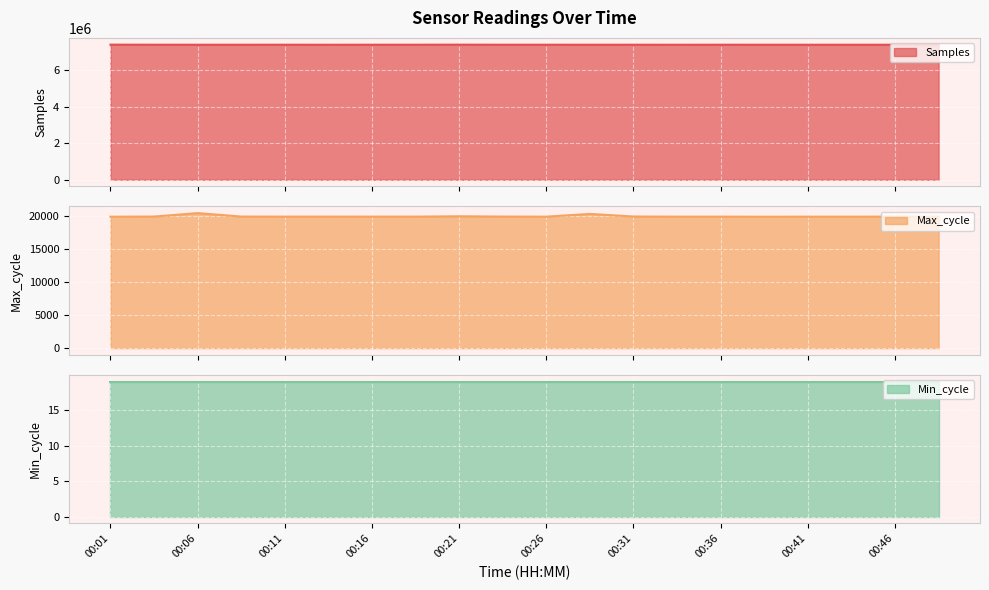

Is it true that Samples equals 7395286 at 00:41?

True